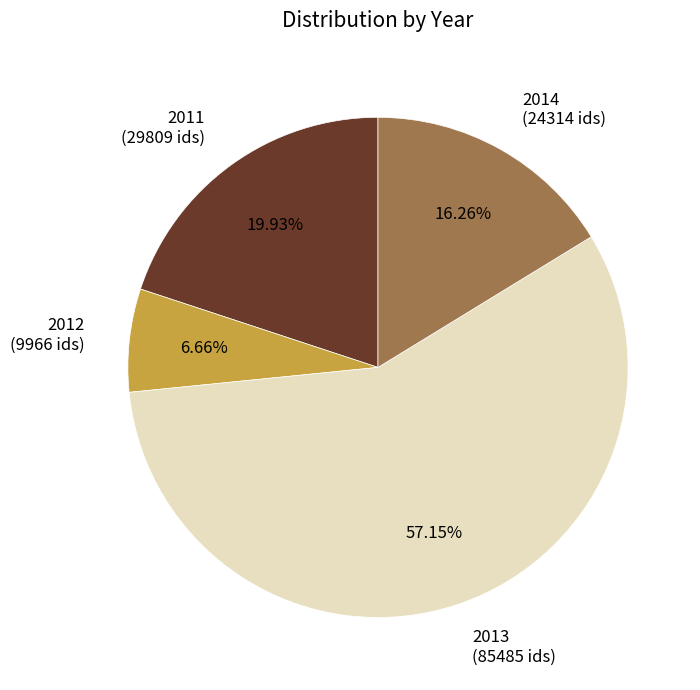

Which category has the biggest portion of the pie?

2013 (85485 ids)